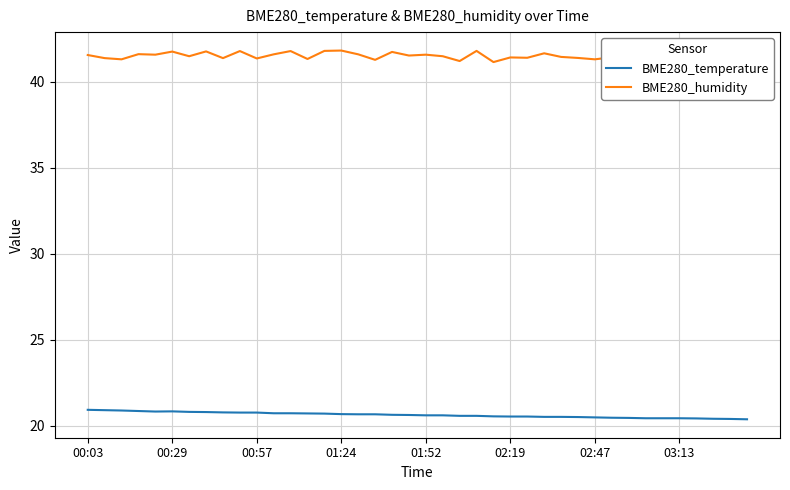

Count the BME280_humidity values in the range 41 to 42.

40